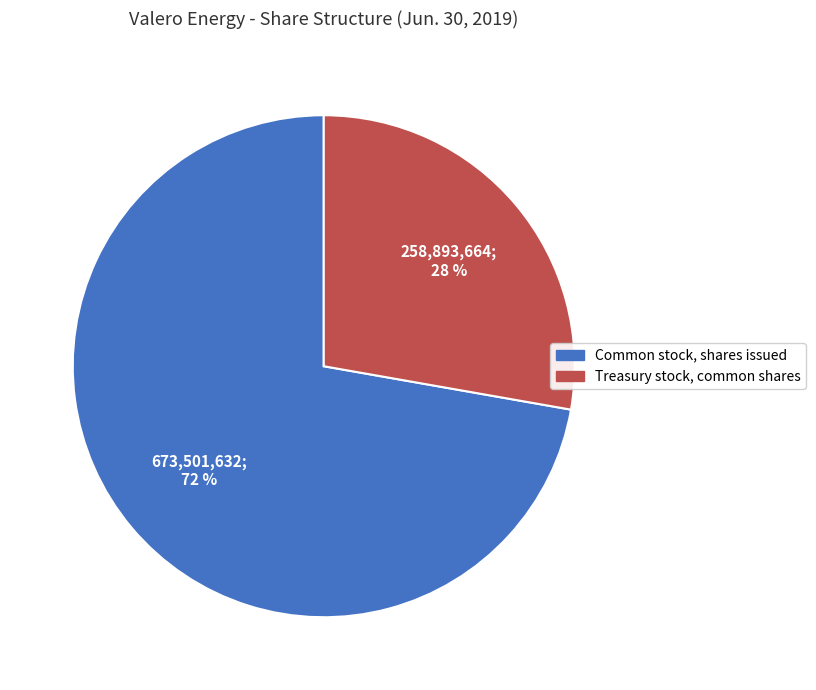

Does Treasury stock, common shares represent more than half of the total?

No